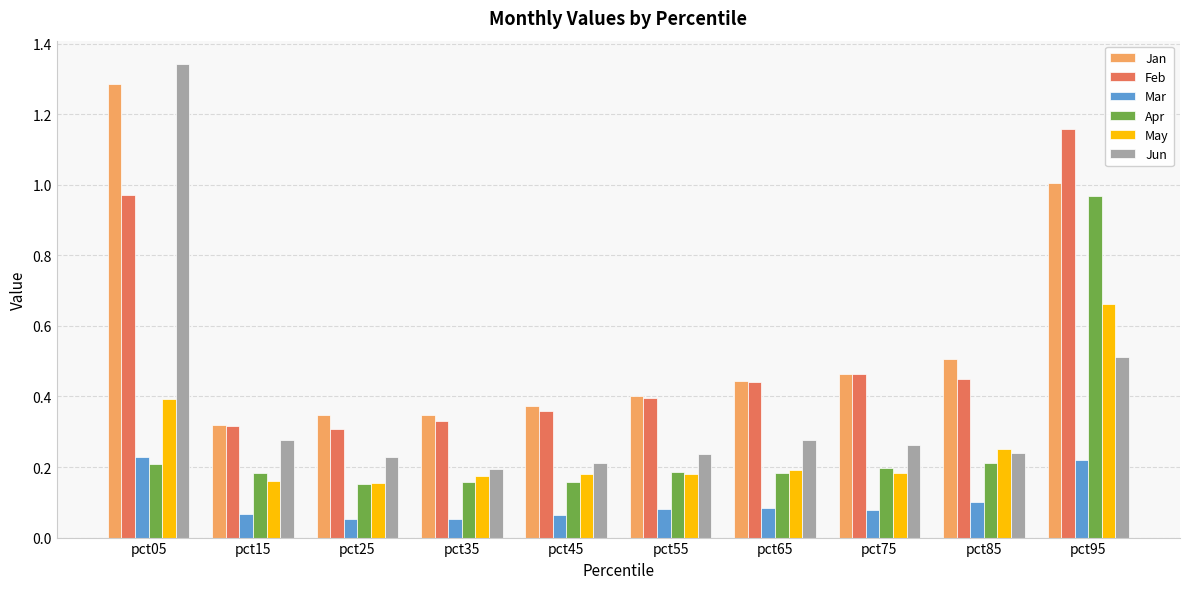

The value of May at pct75 is 0.2. True or false?

True